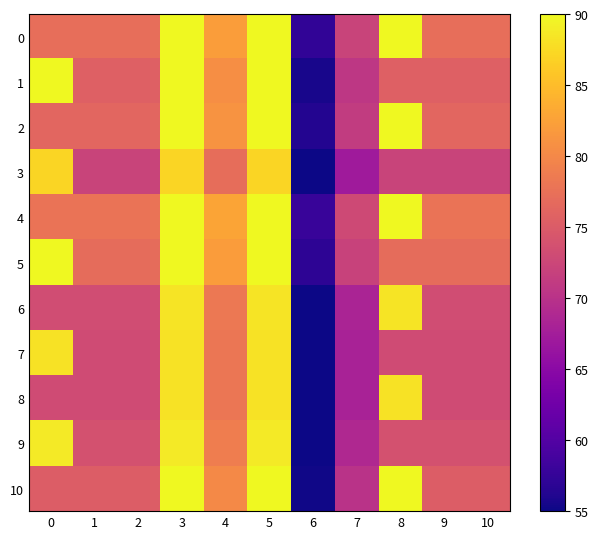

Reading right to left, transcribe all the data shown in this chart.

0: 10=77.2	9=77.2	8=90.0	7=72.2	6=57.2	5=90.0	4=82.2	3=90.0	2=77.2	1=77.2	0=77.2
1: 10=75.6	9=75.6	8=75.6	7=70.6	6=55.6	5=90.0	4=80.6	3=90.0	2=75.6	1=75.6	0=90.0
2: 10=76.2	9=76.2	8=90.0	7=71.2	6=56.2	5=90.0	4=81.2	3=90.0	2=76.2	1=76.2	0=76.2
3: 10=72.1	9=72.1	8=72.1	7=67.1	6=55.0	5=87.1	4=77.1	3=87.1	2=72.1	1=72.1	0=87.1
4: 10=77.8	9=77.8	8=90.0	7=72.8	6=57.8	5=90.0	4=82.8	3=90.0	2=77.8	1=77.8	0=77.8
5: 10=77.0	9=77.0	8=77.0	7=72.0	6=57.0	5=90.0	4=82.0	3=90.0	2=77.0	1=77.0	0=90.0
6: 10=73.3	9=73.3	8=88.3	7=68.3	6=55.0	5=88.3	4=78.3	3=88.3	2=73.3	1=73.3	0=73.3
7: 10=73.1	9=73.1	8=73.1	7=68.1	6=55.0	5=88.1	4=78.1	3=88.1	2=73.1	1=73.1	0=88.1
8: 10=73.1	9=73.1	8=88.1	7=68.1	6=55.0	5=88.1	4=78.1	3=88.1	2=73.1	1=73.1	0=73.1
9: 10=73.8	9=73.8	8=73.8	7=68.8	6=55.0	5=88.8	4=78.8	3=88.8	2=73.8	1=73.8	0=88.8
10: 10=75.1	9=75.1	8=90.0	7=70.1	6=55.1	5=90.0	4=80.1	3=90.0	2=75.1	1=75.1	0=75.1